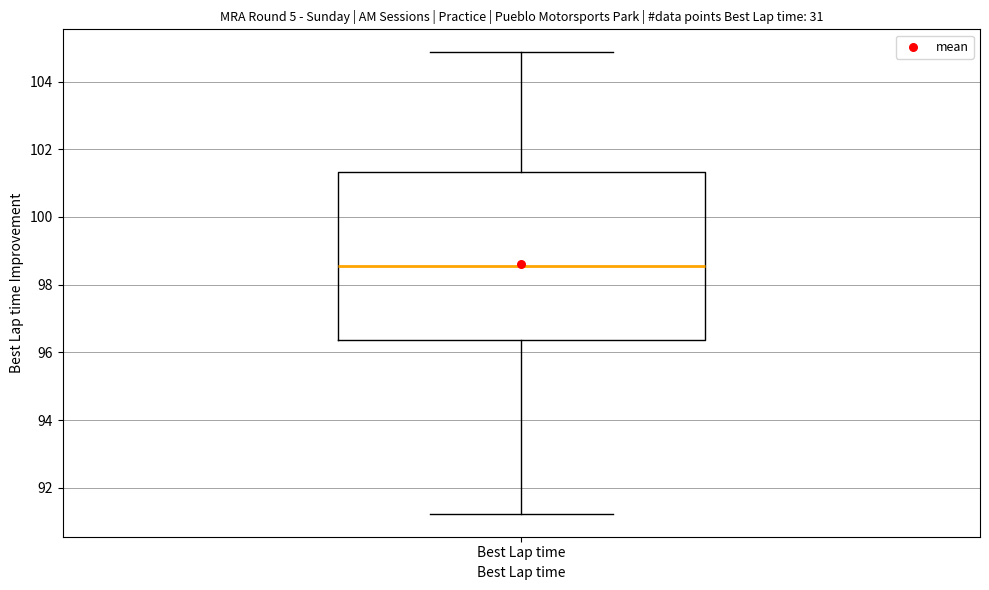

Transcribe this box plot: give where the median line is, the range the box spans, and where the two whiskers end, as read against the y-axis. The values are not printed on the chart, so give them approximately, as read against the axis.

median 98.6, box 96.4 to 101.4, whiskers 91.2 to 104.8